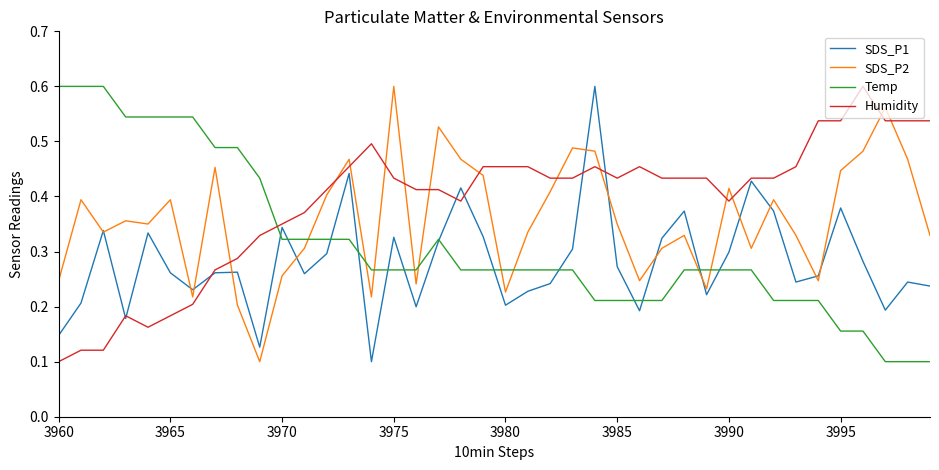

Which series has the largest total across all categories?

Humidity